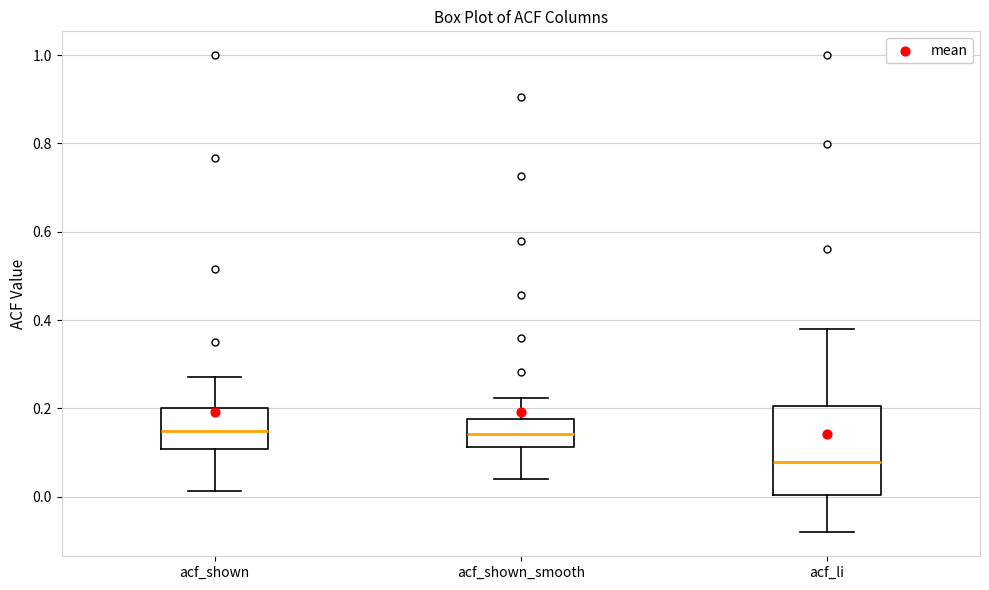

Comparing the boxes themselves (not the whiskers), which one is the tallest?

acf_li